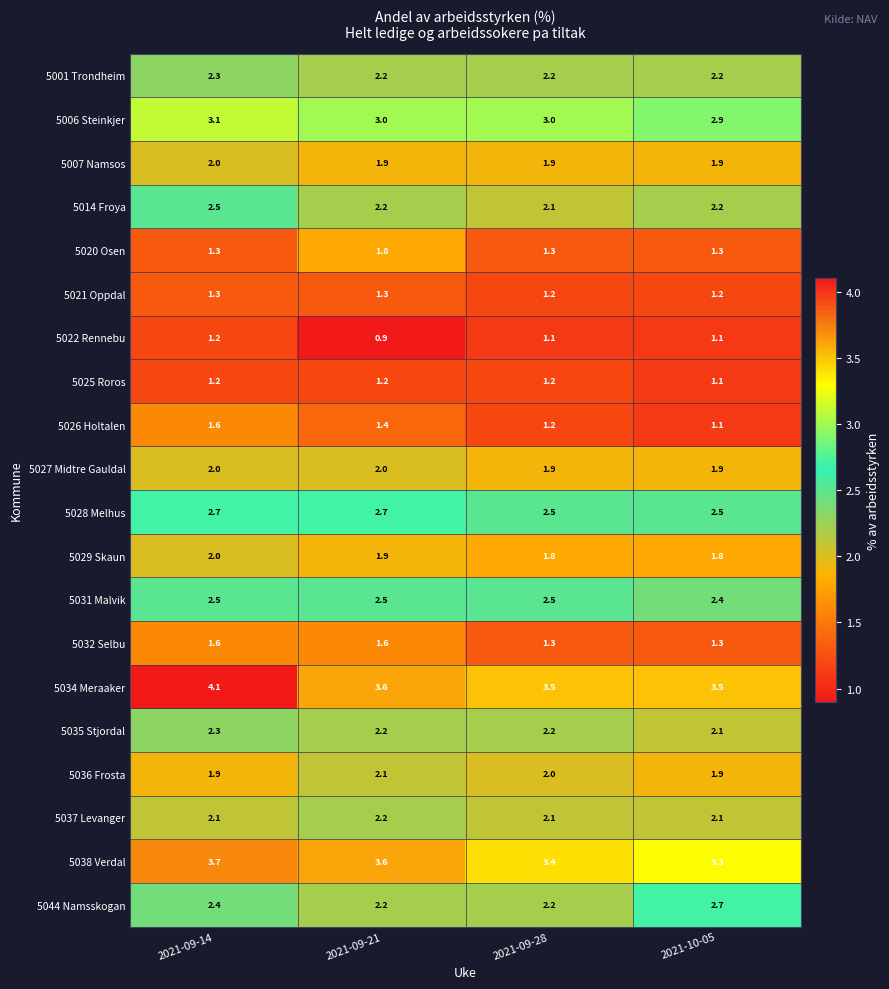

What value does the 5035 Stjordal series have at 2021-09-21?

2.2